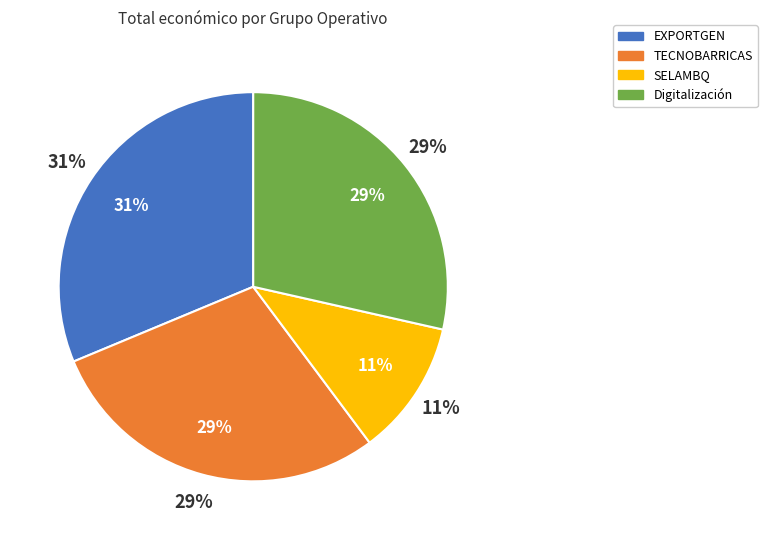

How many slices are in this pie chart?

4